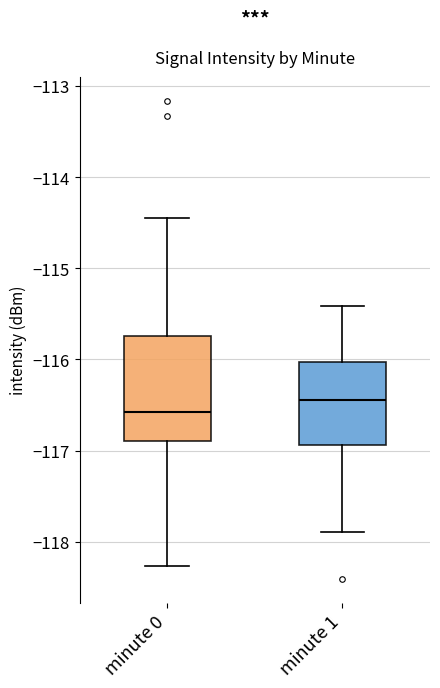

Reading left to right, read every box against the y-axis: the position of its median line, the range the box covers, and the ends of its whiskers. The values are not printed on the chart, so give them approximately, as read against the axis.

minute 0: median -116.6, box -116.9 to -115.7, whiskers -118.3 to -114.5
minute 1: median -116.4, box -116.9 to -116.0, whiskers -117.9 to -115.4